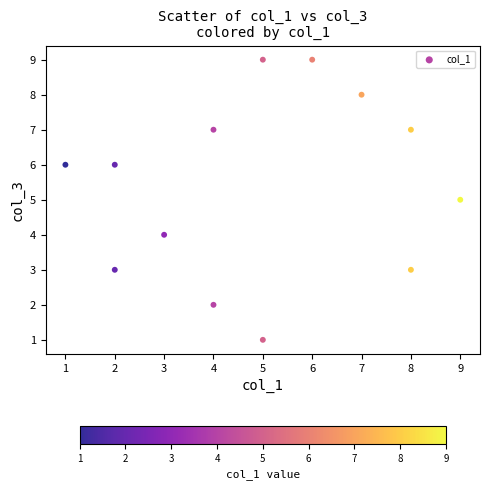

What is the range of X values (max minus min)?

8